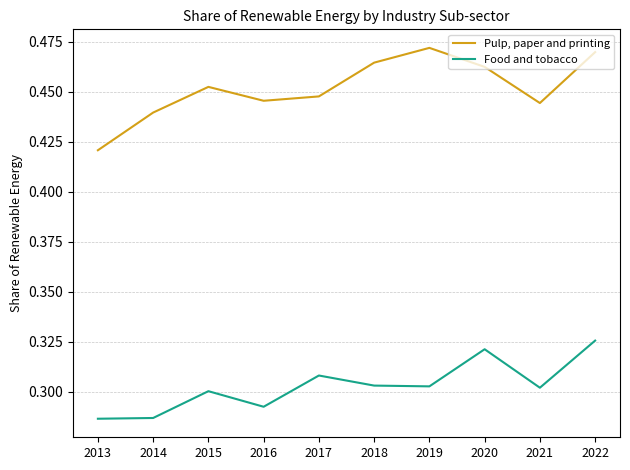

Between 2015 and 2022, which series saw the biggest shift?

Food and tobacco